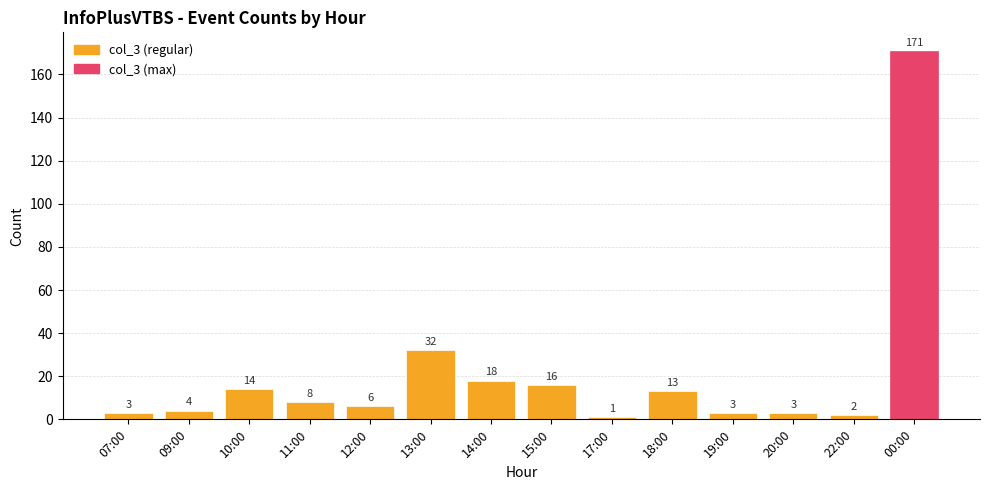

What is the change in value from 07:00 to 10:00?

+11